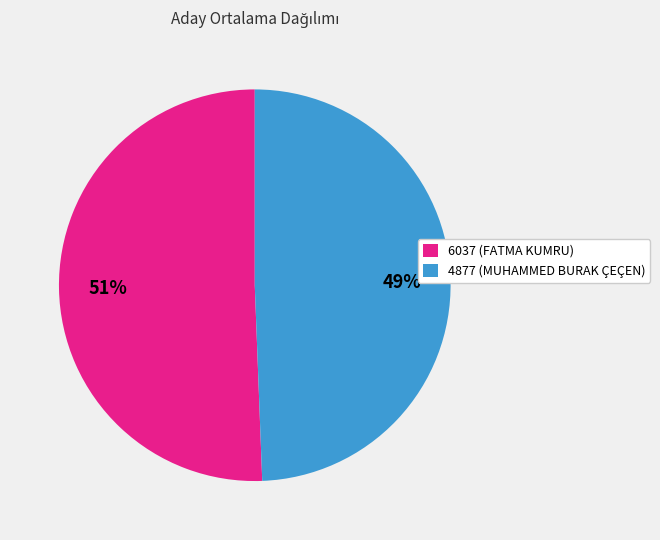

To the nearest percent, what is the combined percentage of 6037 and 4877?

100%